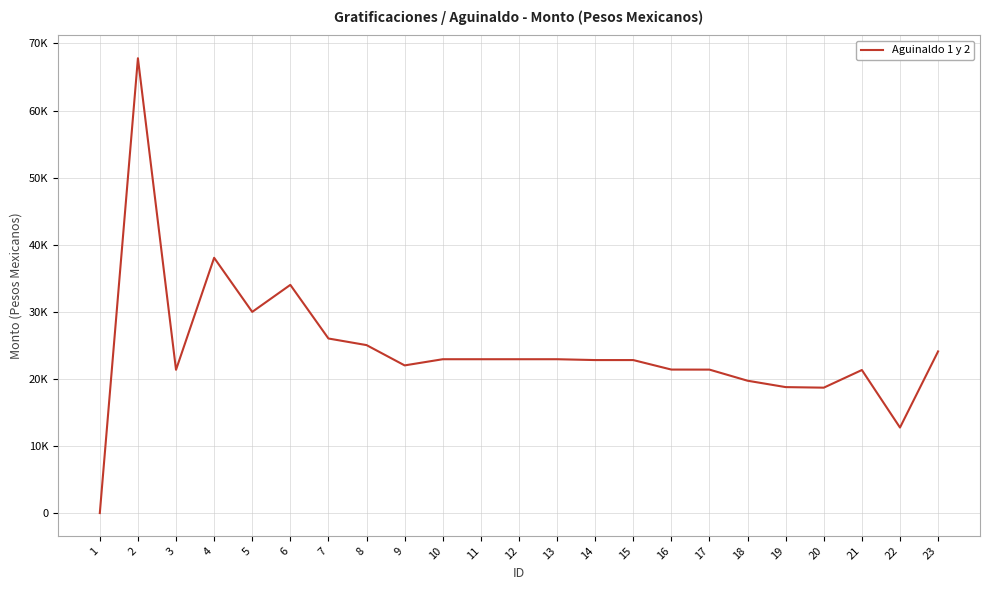

The chart shows a value of 10858.0 at 6. True or false?

False